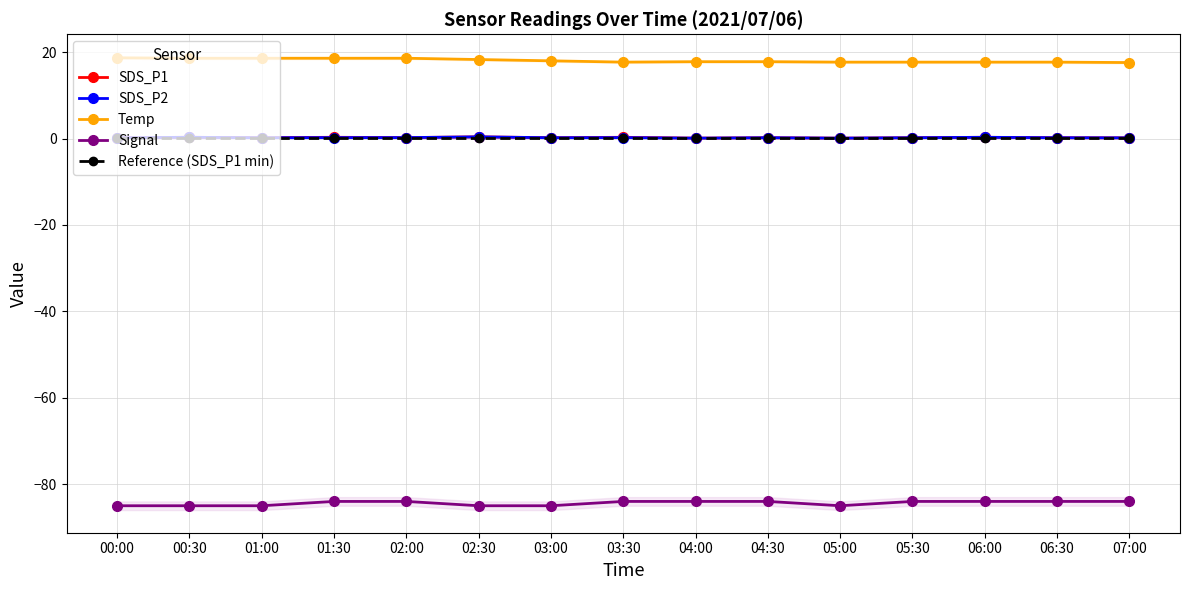

What is the label of the 8th point from the right?

03:30